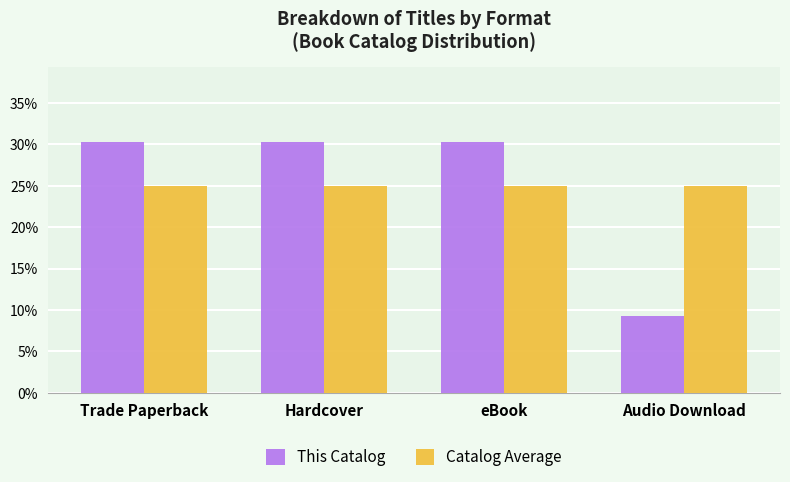

What value does the Catalog Average series have at eBook?

25.0